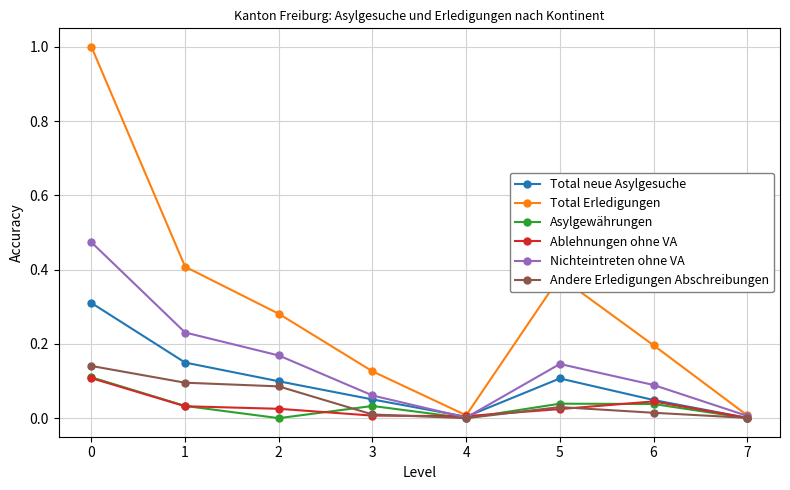

What is the greatest value displayed?

1.0